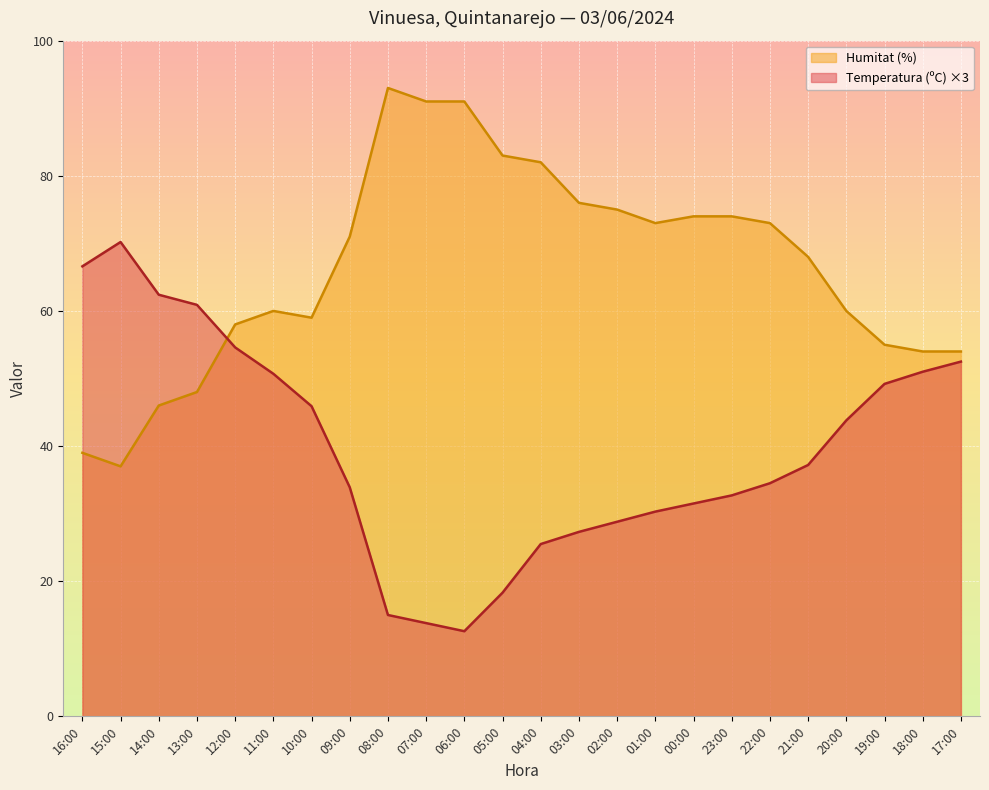

What is the difference between the highest and lowest values at 17:00?

1.5